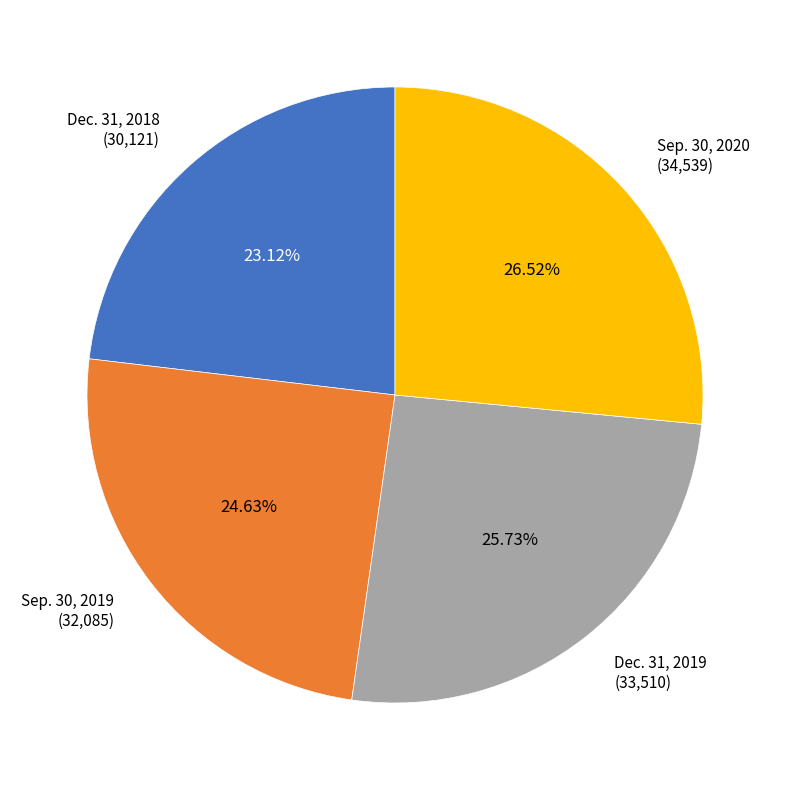

How many slices are in this pie chart?

4